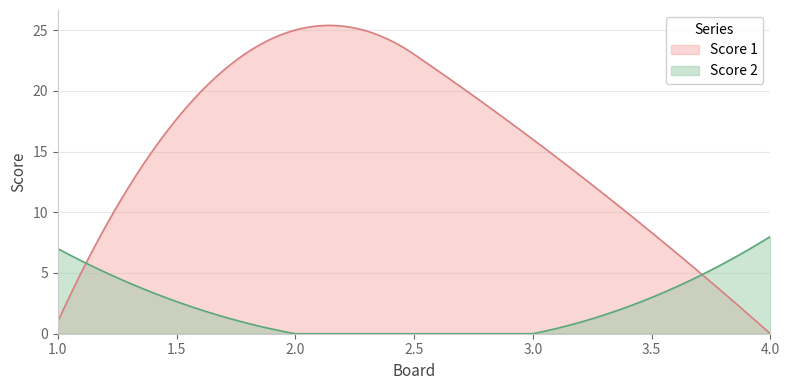

True or false: Score 2 has more than 2 points higher than both neighbors.

False